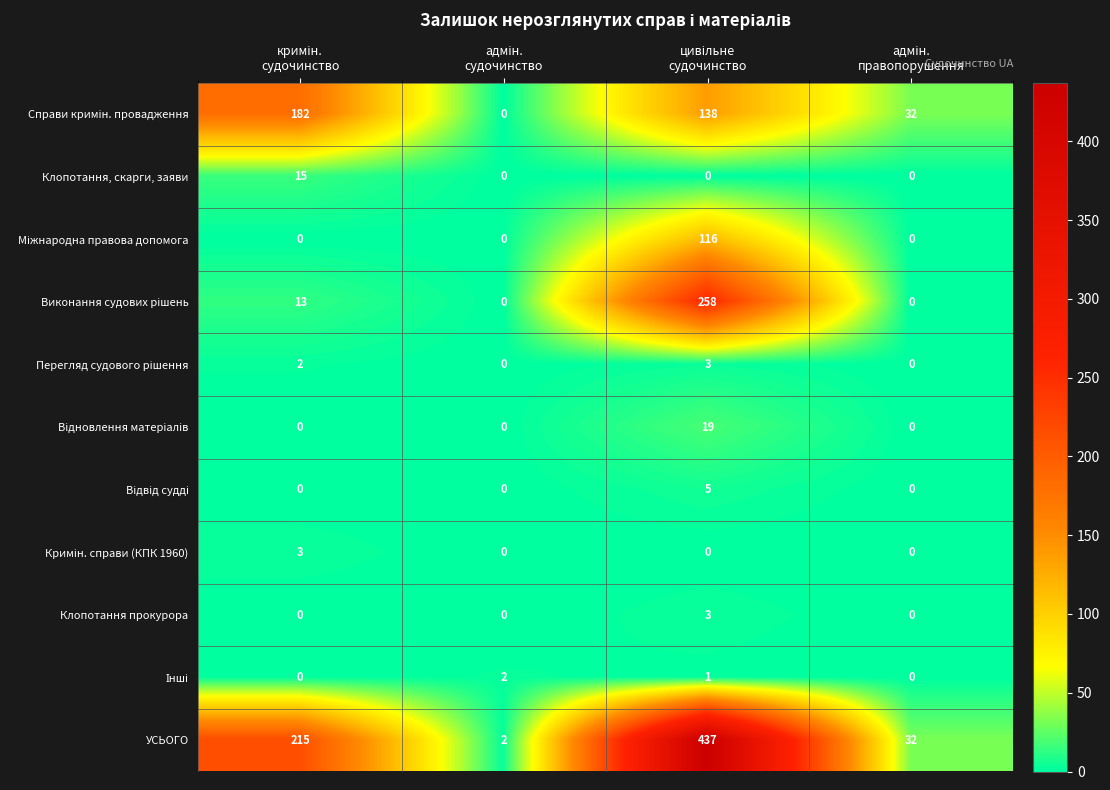

What is the greatest value displayed?

437